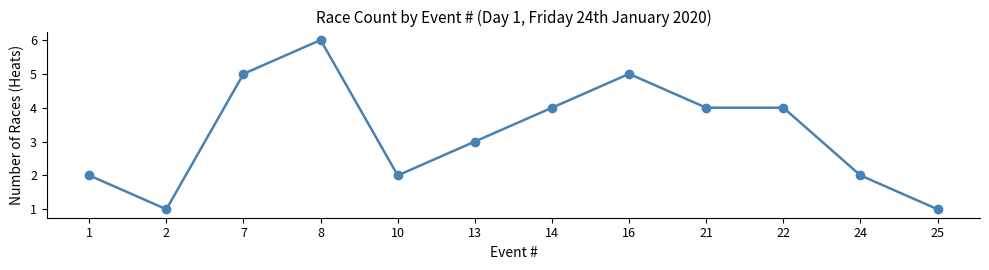

Reading left to right, transcribe all the data shown in this chart.

2	1	5	6	2	3	4	5	4	4	2	1